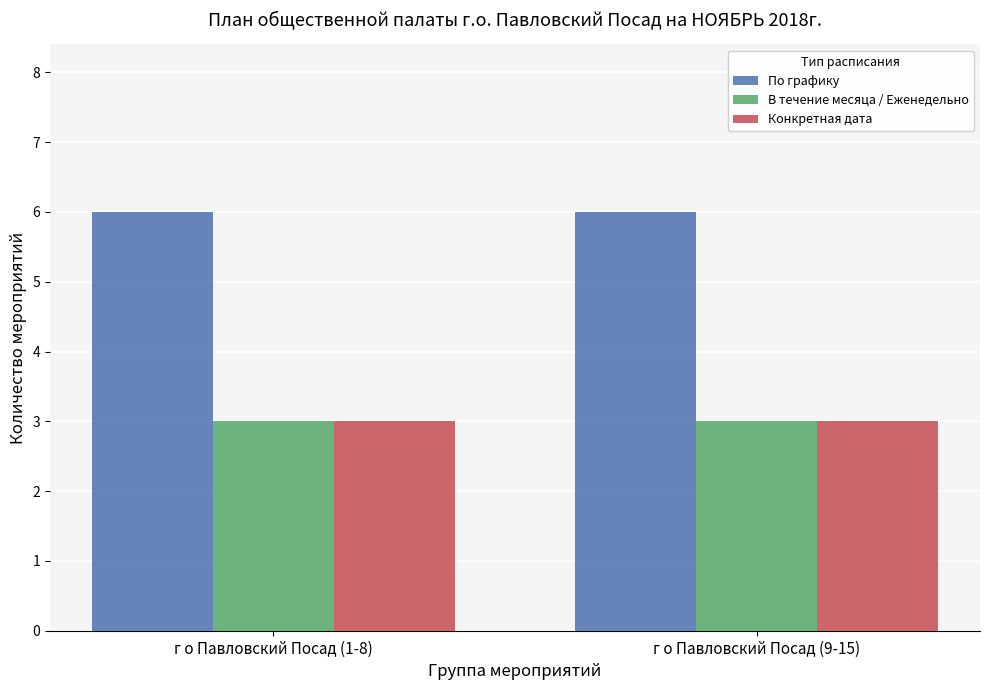

At how many categories does at least one series exceed 3?

2